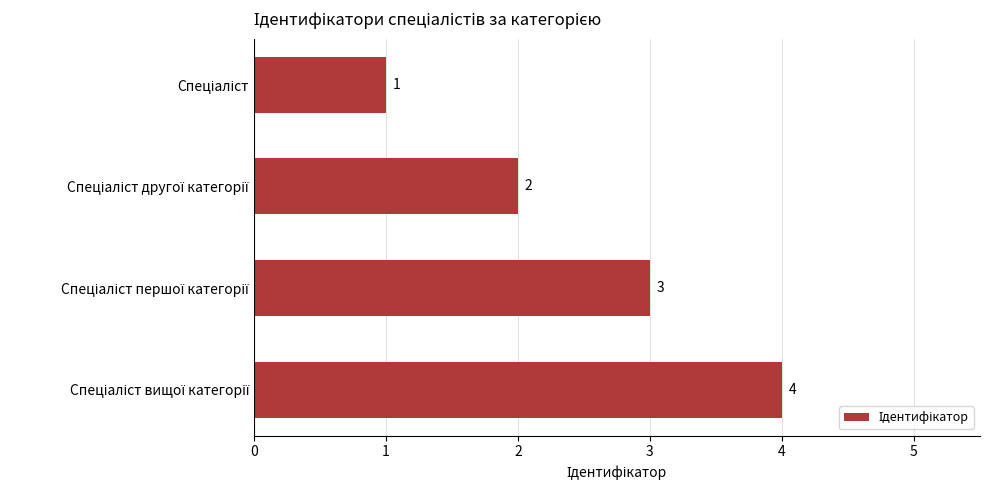

What is the sum of all values?

10